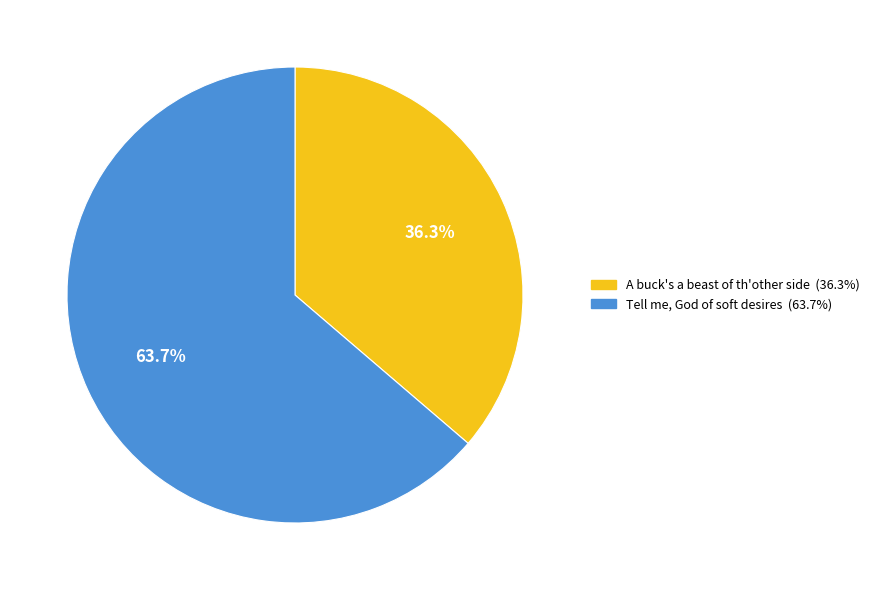

True or false: A buck's a beast of th'other side accounts for 27% of the total.

False